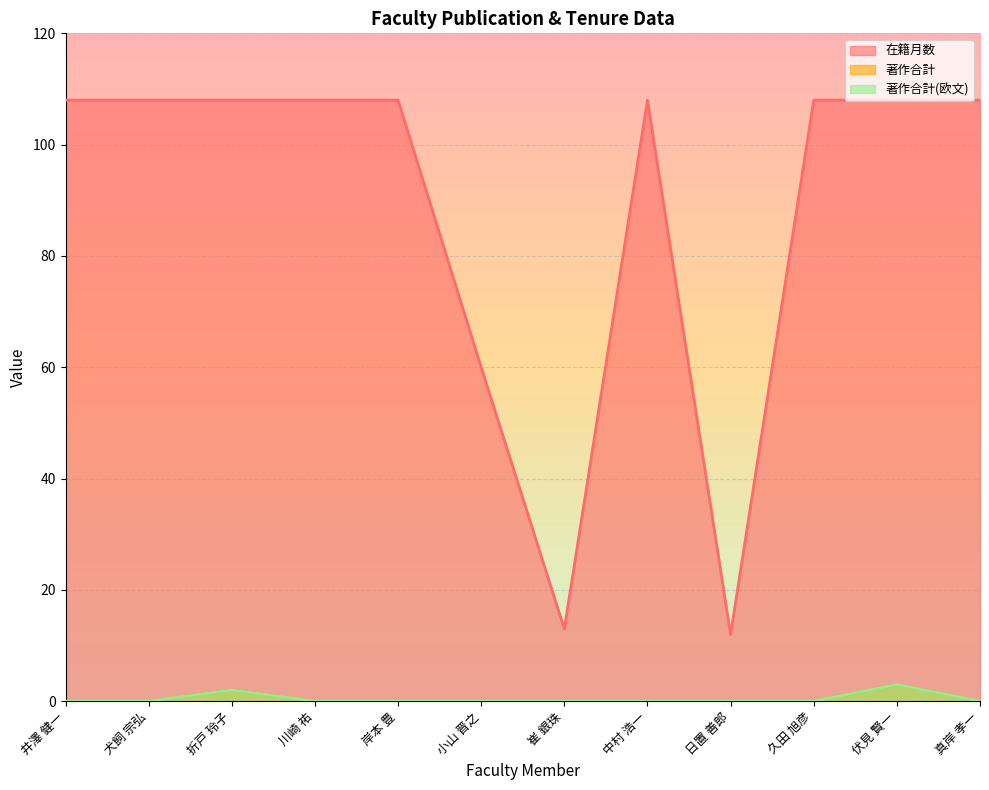

Which category has the lowest value in the 在籍月数 series?

日置 善郎